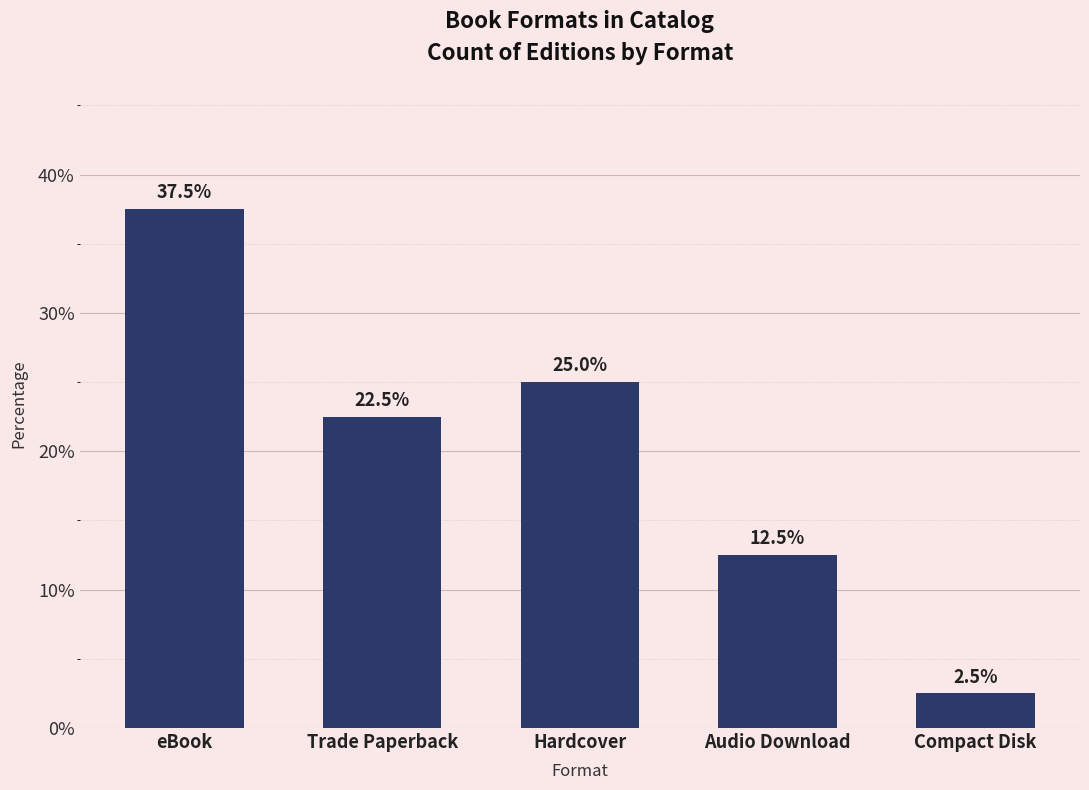

Which has a higher value, Compact Disk or Hardcover?

Hardcover